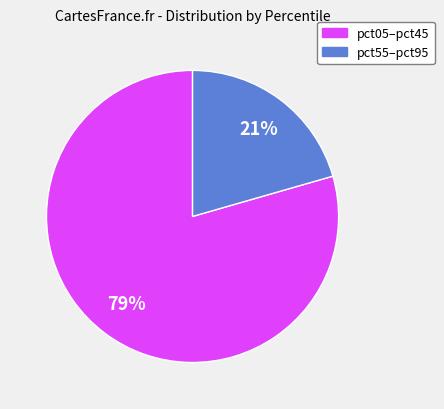

Does any single category account for the majority?

Yes